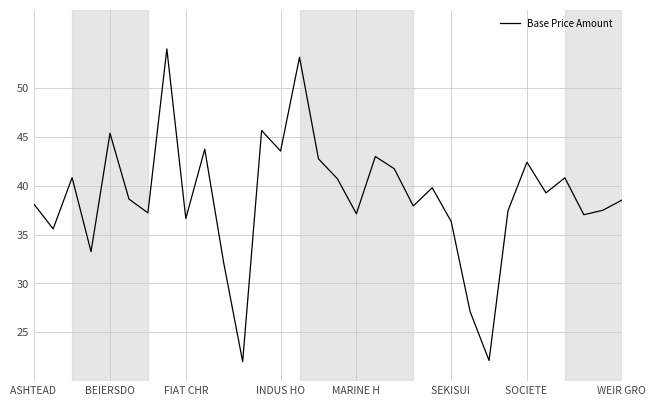

What is the greatest value displayed?

54.0